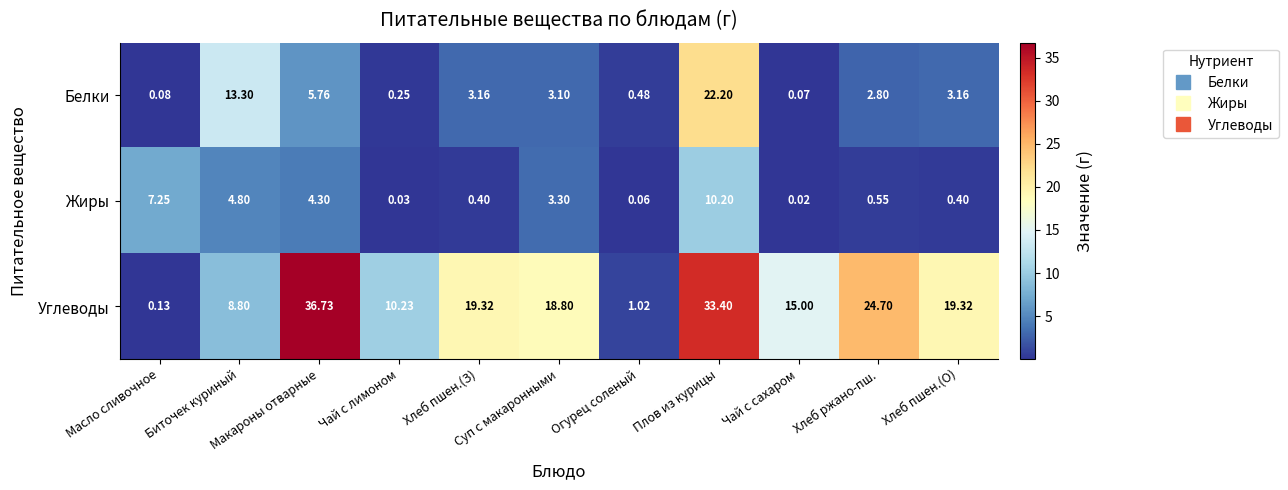

Rank the series by their maximum value, from lowest to highest.

Жиры, Белки, Углеводы